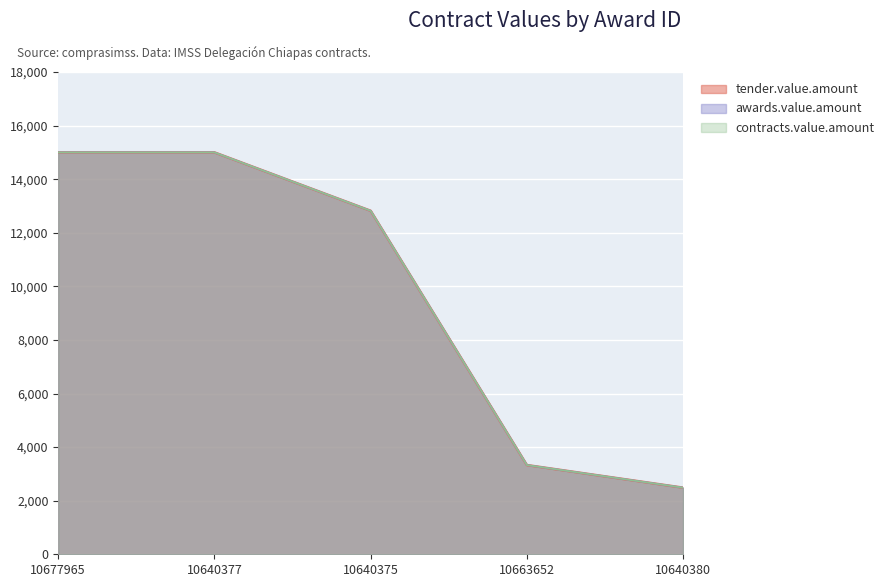

What position from the right is 10640375?

3